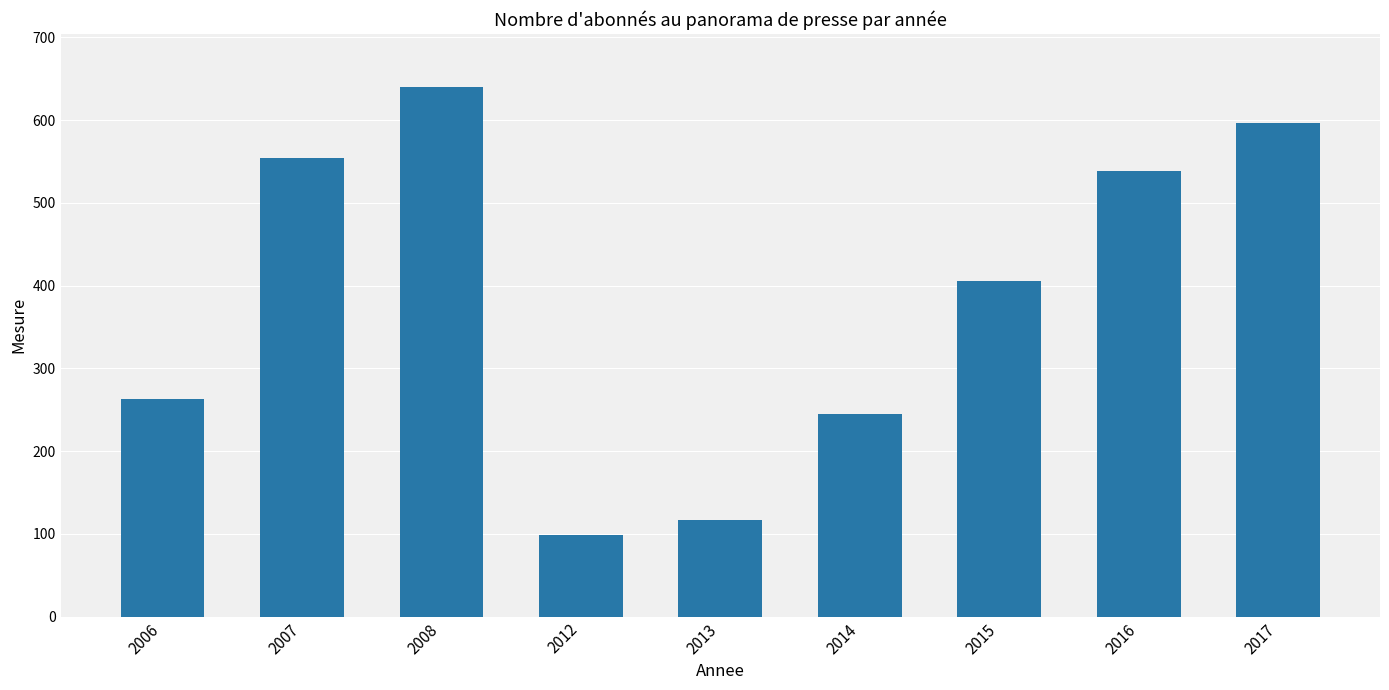

Count the number of categories in the chart.

9